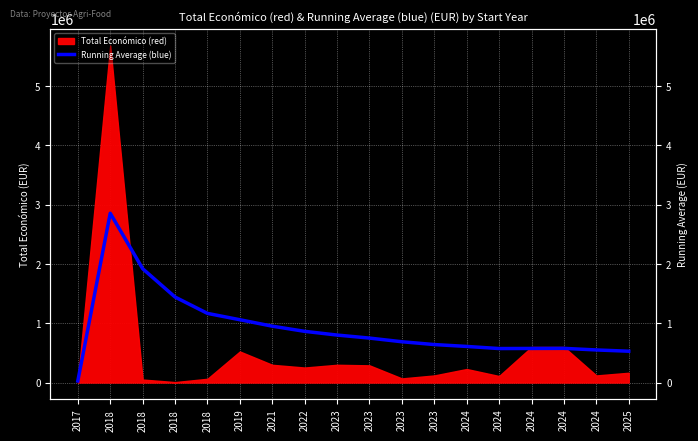

What is the difference between the values at 2018 and 2023?

1232744.7